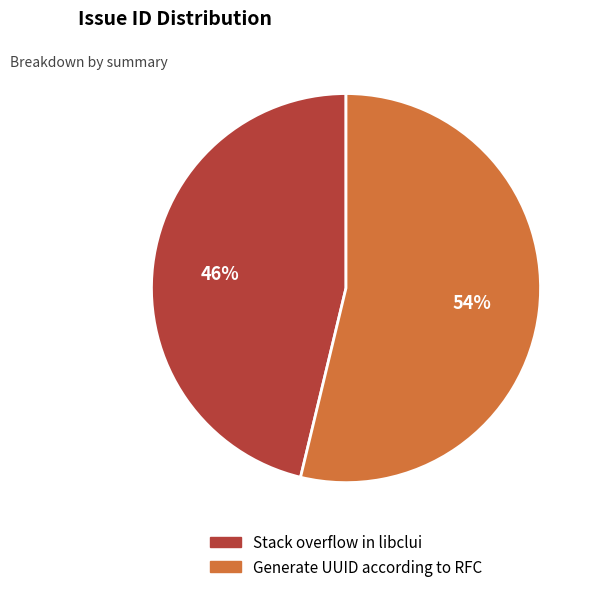

Is the sum of Stack overflow in libclui and Generate UUID according to RFC greater than half?

Yes